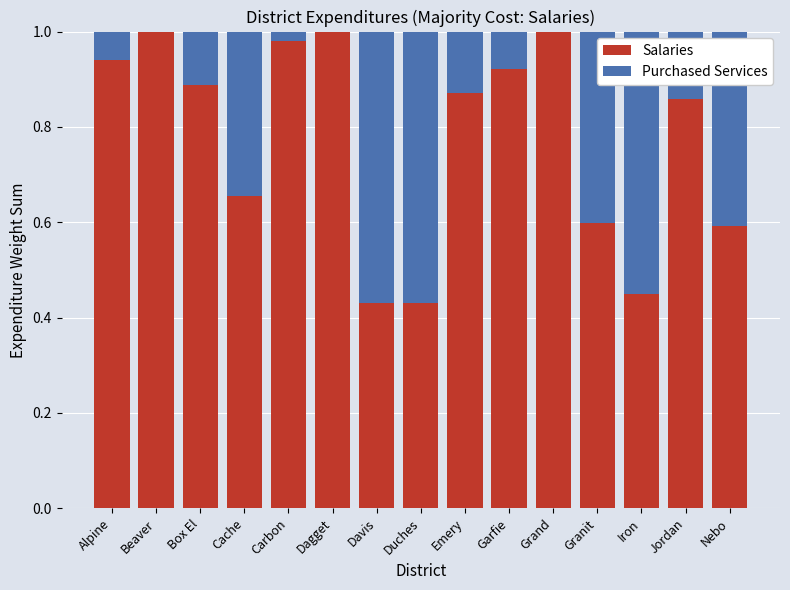

What are all the series names shown in the legend?

Salaries, Purchased Services